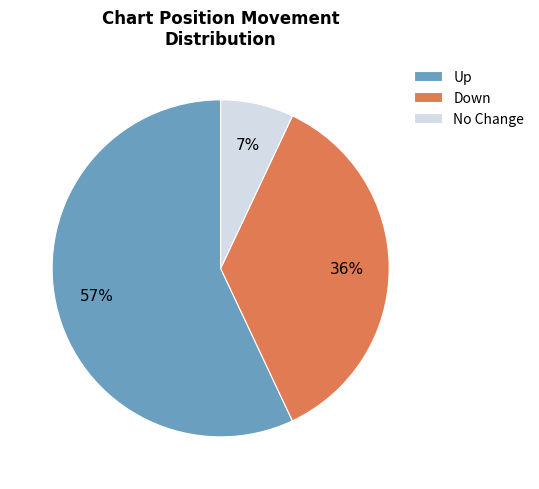

Which has a higher value, No Change or Down?

Down